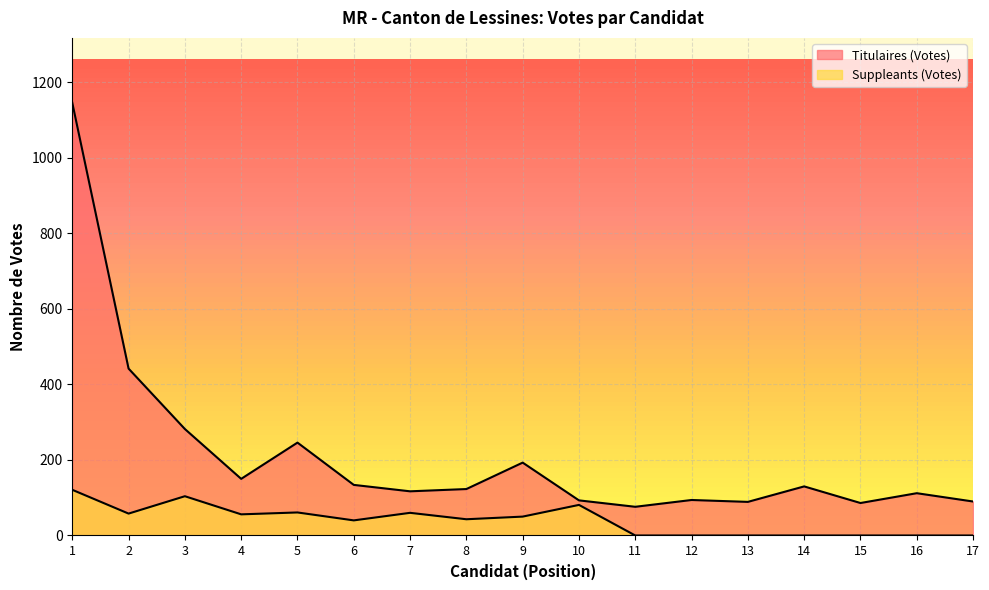

Rank the series by their maximum value, from highest to lowest.

Titulaires (Votes), Suppleants (Votes)